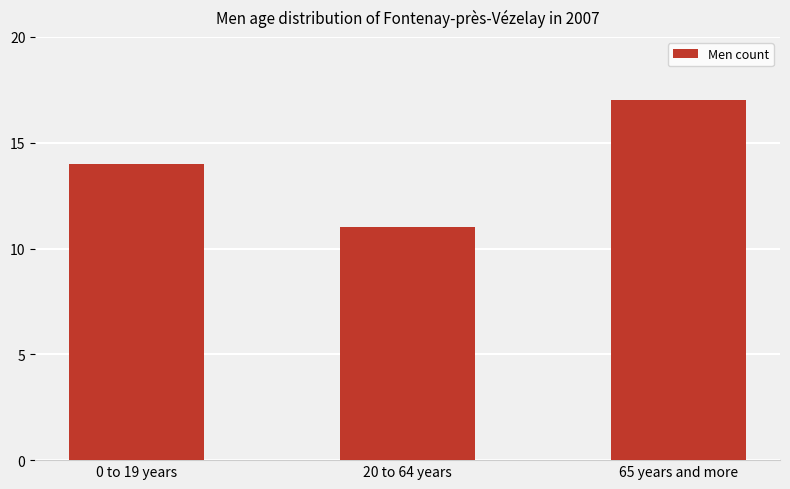

What position from the right is 0 to 19 years?

3